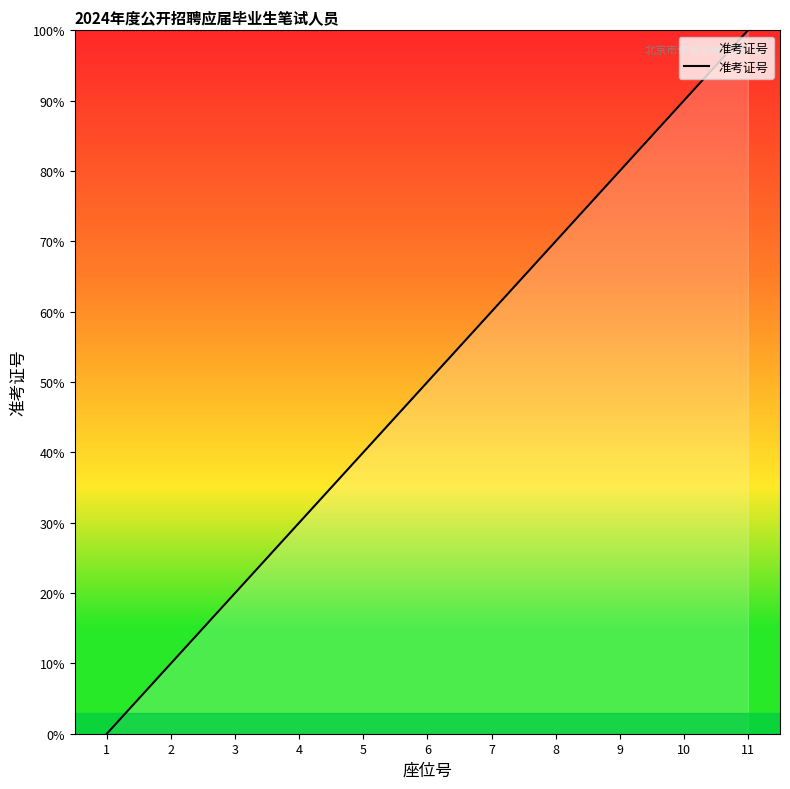

Reading right to left, extract all data points from this chart.

11=100	10=90	9=80	8=70	7=60	6=50	5=40	4=30	3=20	2=10	1=0